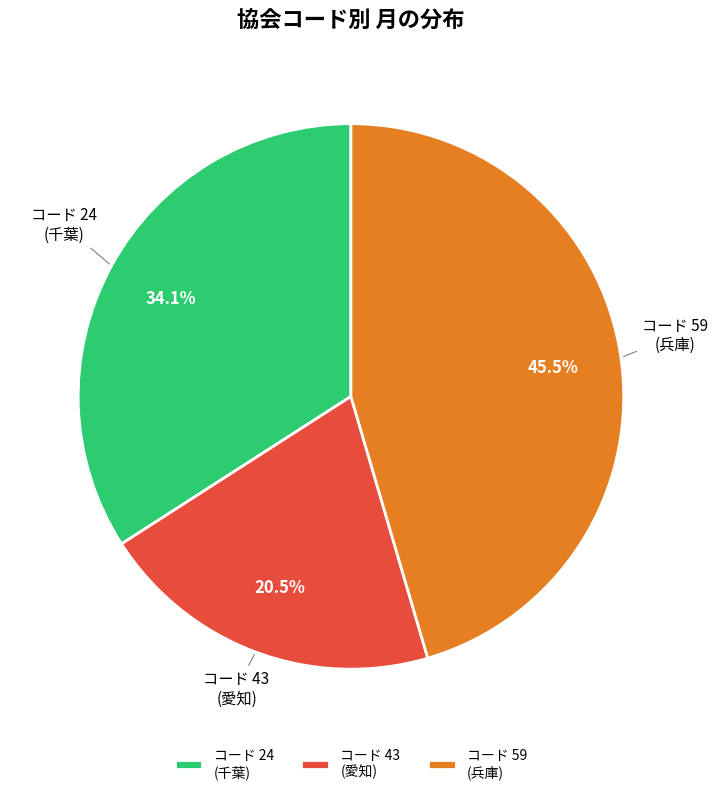

Is the sum of コード 24 (千葉) and コード 43 (愛知) greater than half?

Yes